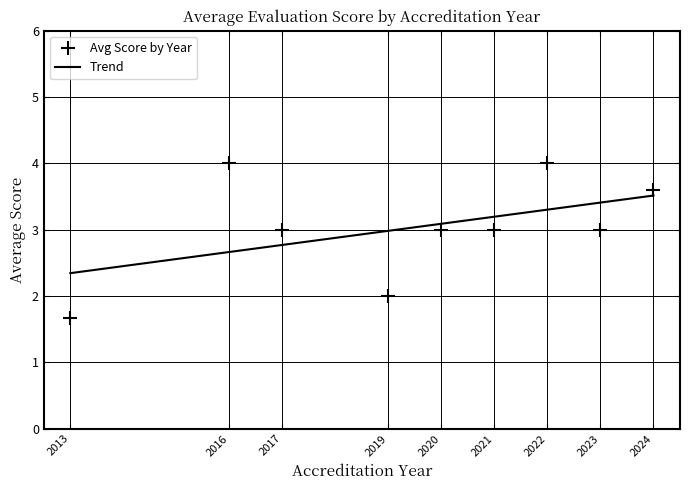

What is the greatest value displayed?

4.0